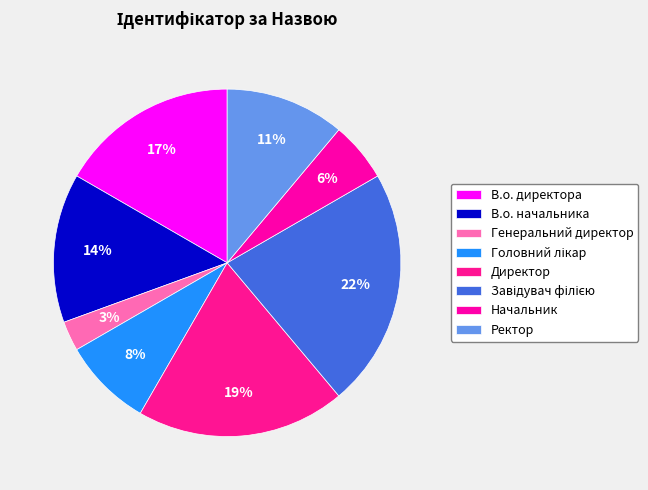

To the nearest percent, what is the average slice percentage?

12%